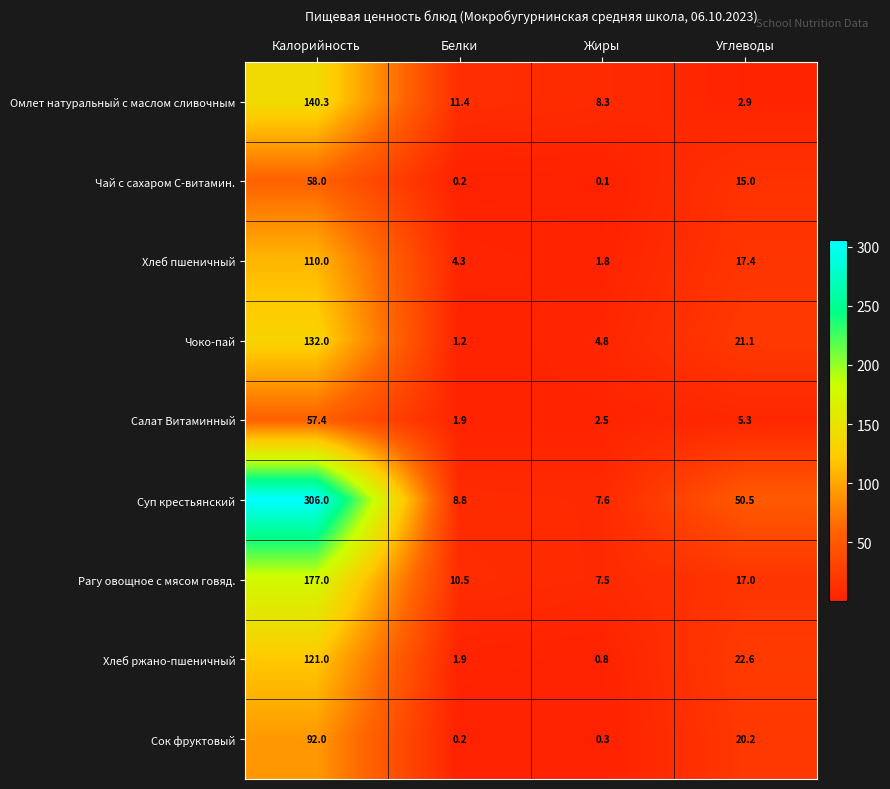

Where is Хлеб ржано-пшеничный nearest to the value 60?

Углеводы